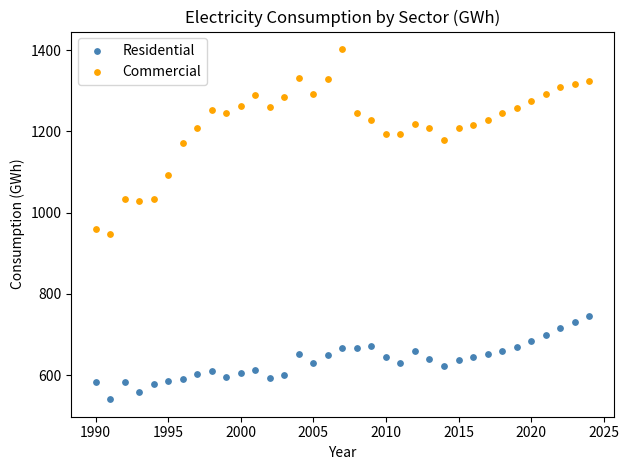

Across all series, what Y value is closest to 971?

960.1